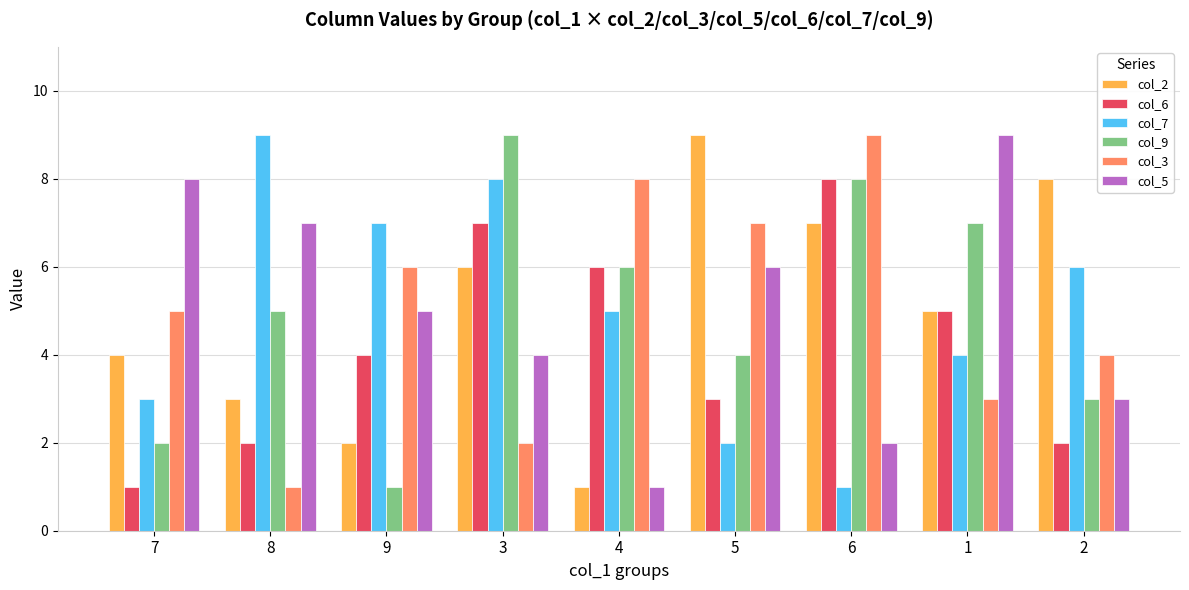

Reading left to right, what are all the values shown in this chart?

col_2: 7=4	8=3	9=2	3=6	4=1	5=9	6=7	1=5	2=8
col_6: 7=1	8=2	9=4	3=7	4=6	5=3	6=8	1=5	2=2
col_7: 7=3	8=9	9=7	3=8	4=5	5=2	6=1	1=4	2=6
col_9: 7=2	8=5	9=1	3=9	4=6	5=4	6=8	1=7	2=3
col_3: 7=5	8=1	9=6	3=2	4=8	5=7	6=9	1=3	2=4
col_5: 7=8	8=7	9=5	3=4	4=1	5=6	6=2	1=9	2=3